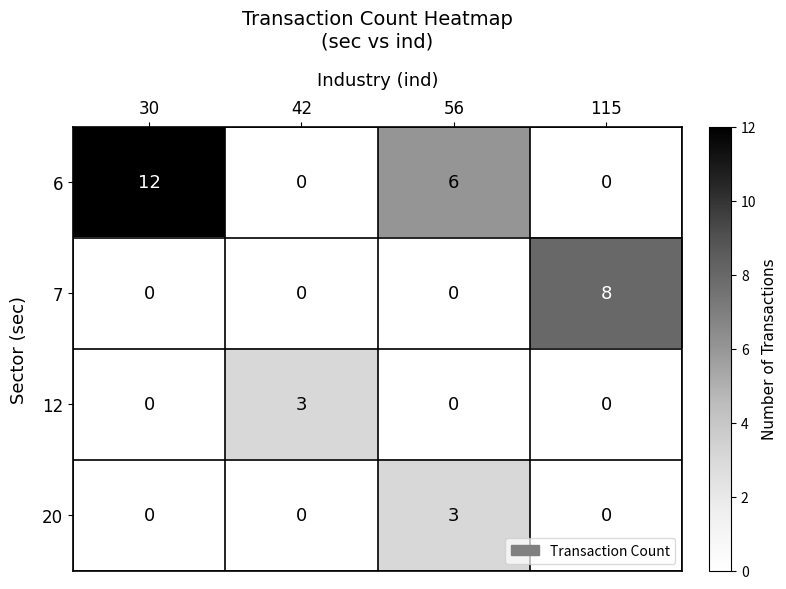

At which category is the sum across all series the highest?

30